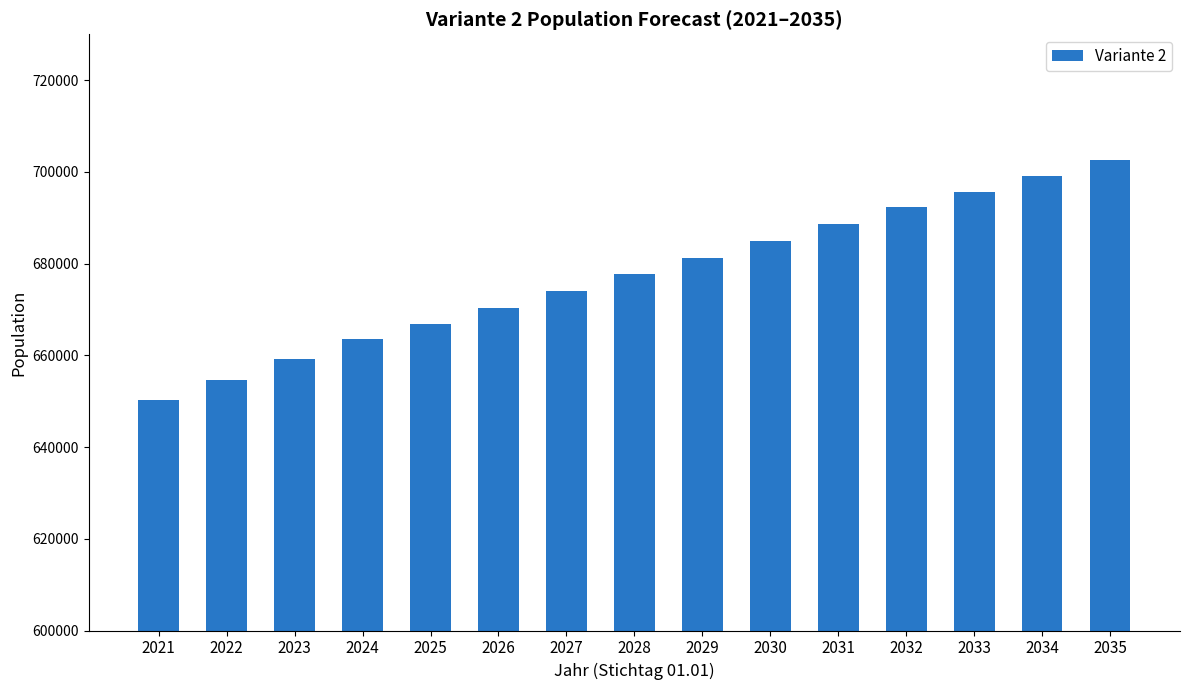

Between 2029 and 2023, which is larger?

2029